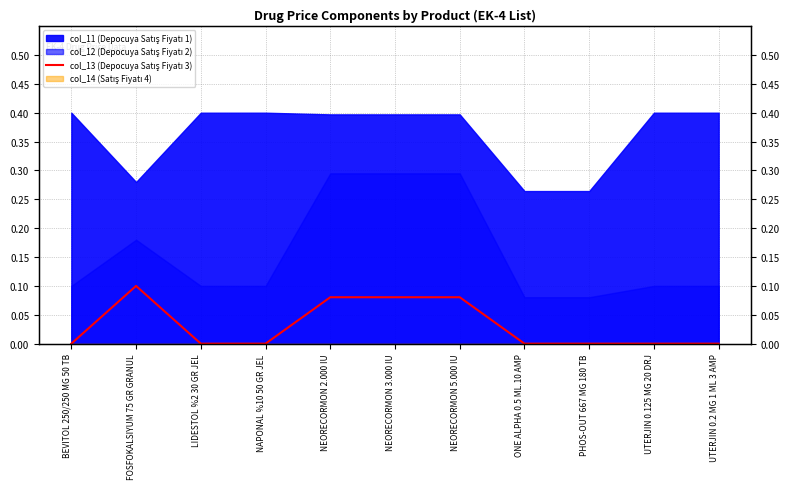

Reading left to right, list all the values displayed in this chart.

0.0	0.1	0.0	0.0	0.1	0.1	0.1	0.0	0.0	0.0	0.0